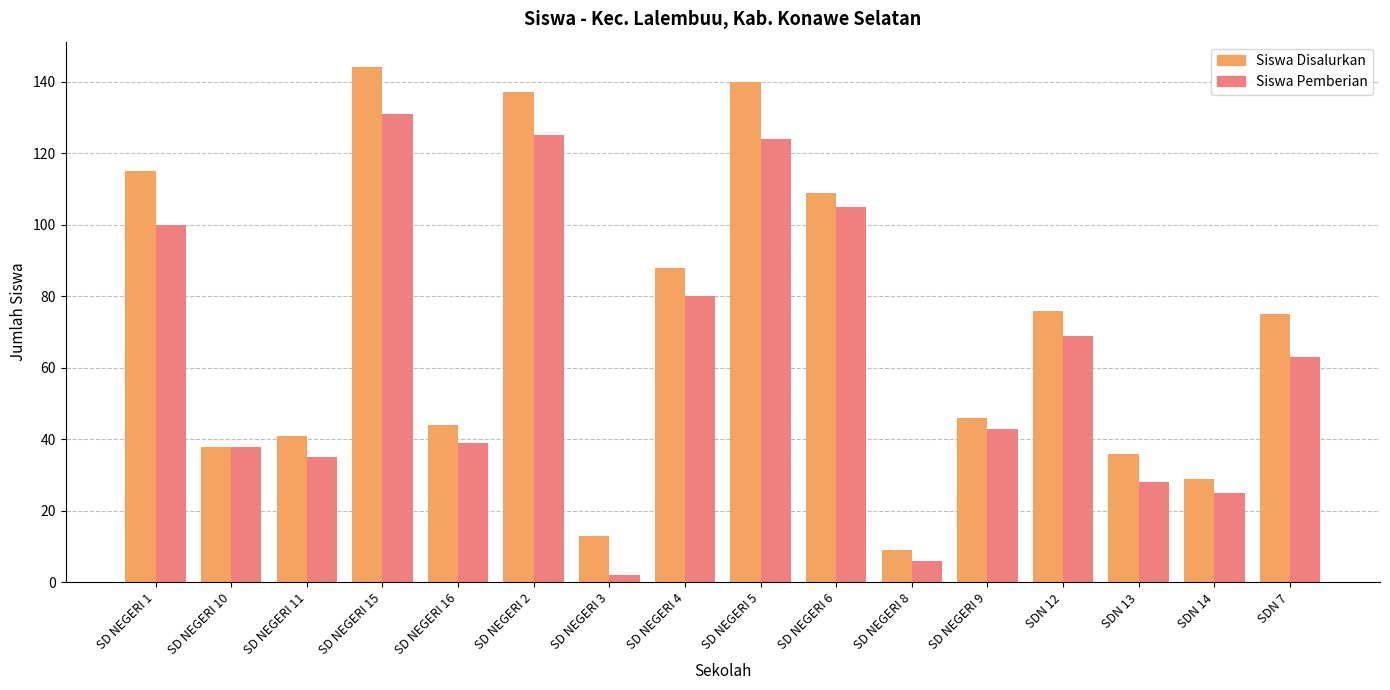

What is the value of the Siswa Disalurkan bar at the 12th from the left?

46